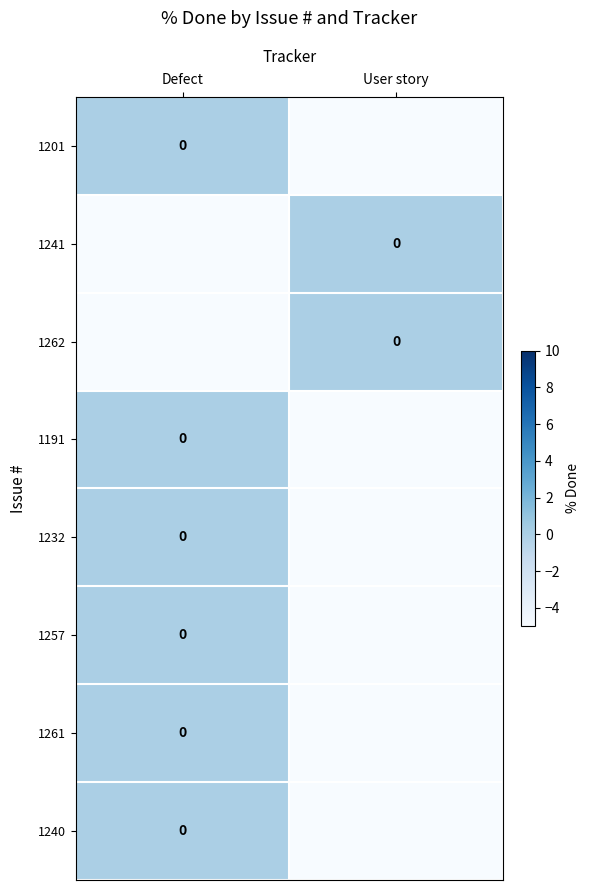

What is the minimum value for 1240?

-5